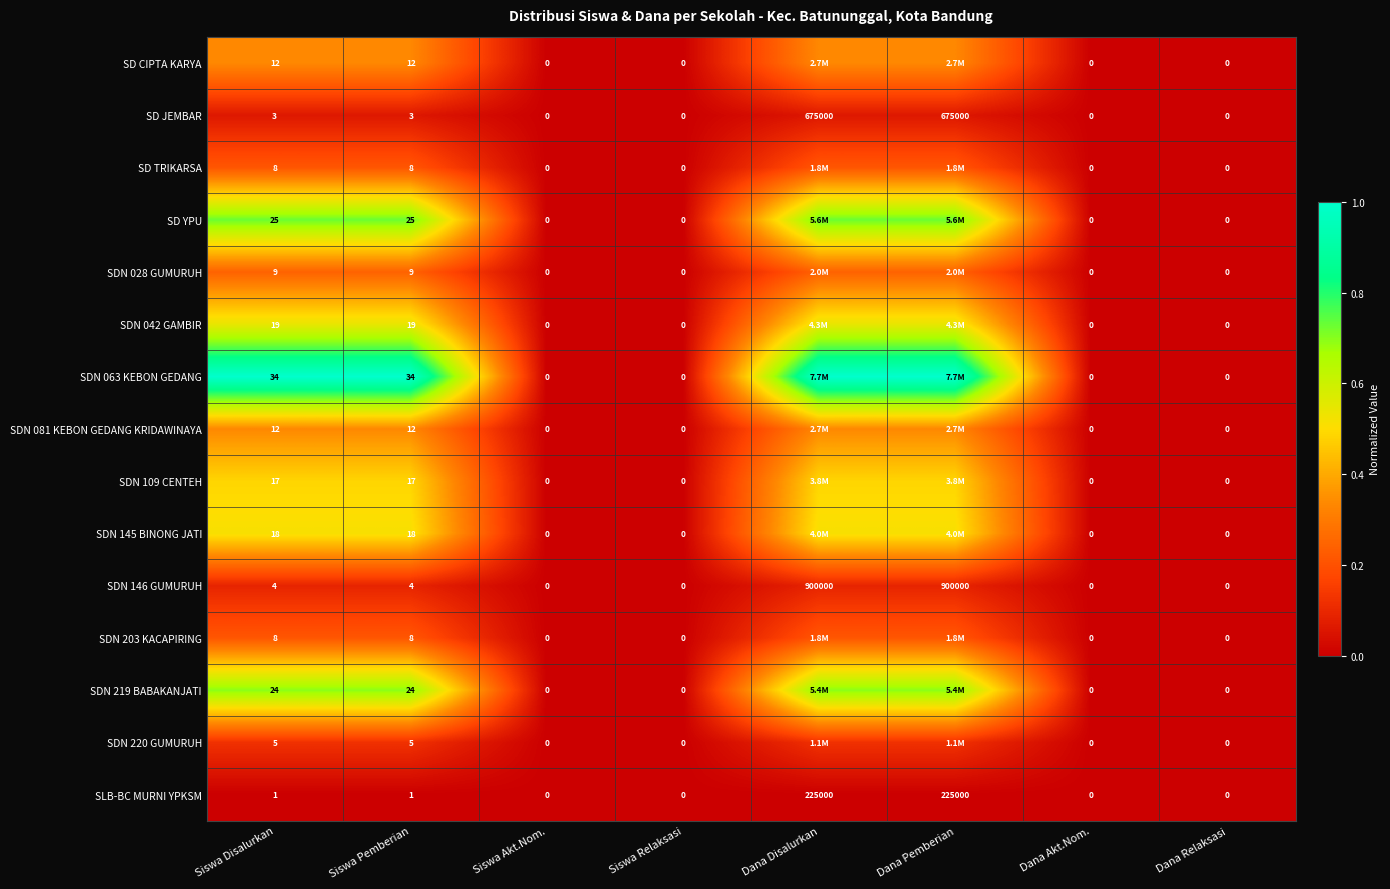

Is the value of SDN 028 GUMURUH at Siswa Relaksasi greater than the value of SD YPU at Siswa Disalurkan?

No